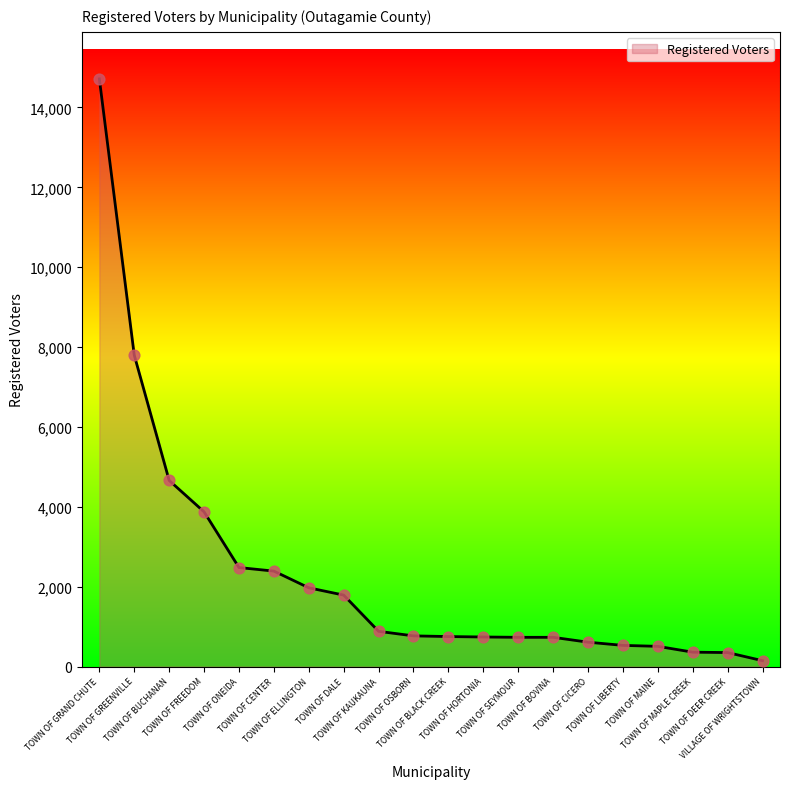

What is the change in value from TOWN OF BUCHANAN to TOWN OF SEYMOUR?

-3928